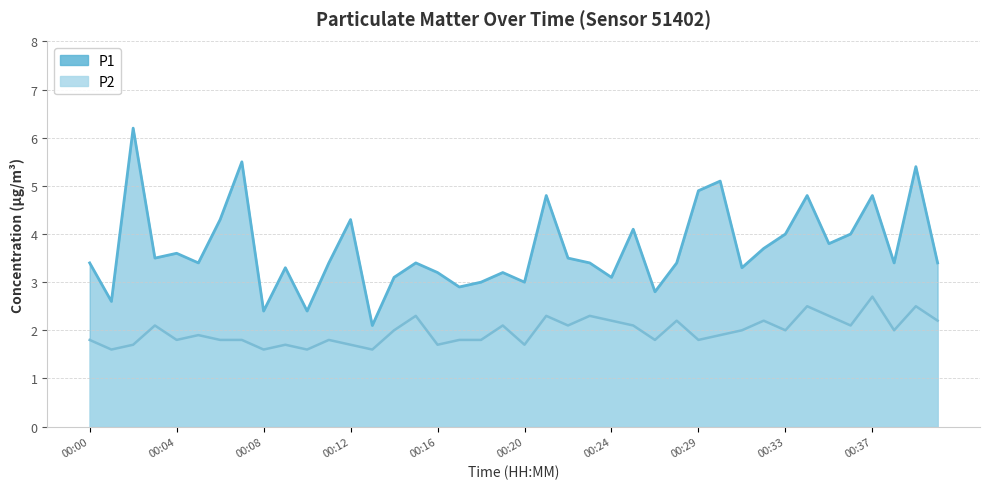

At 00:09, list the series in order from largest to smallest.

P1, P2